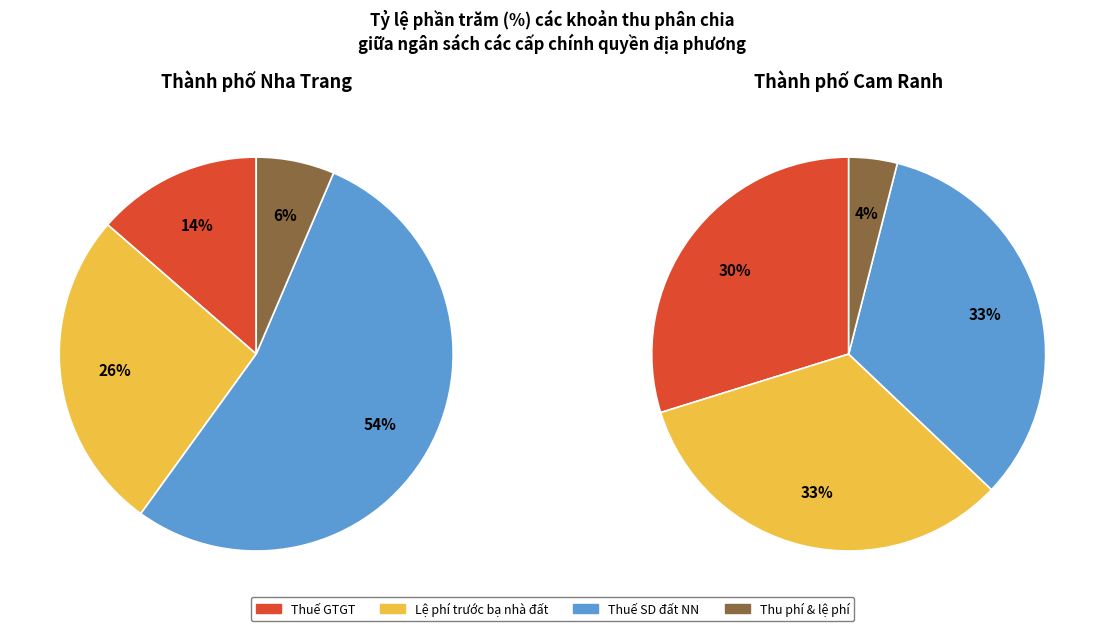

Is it true that 10 is 4% of the pie?

True